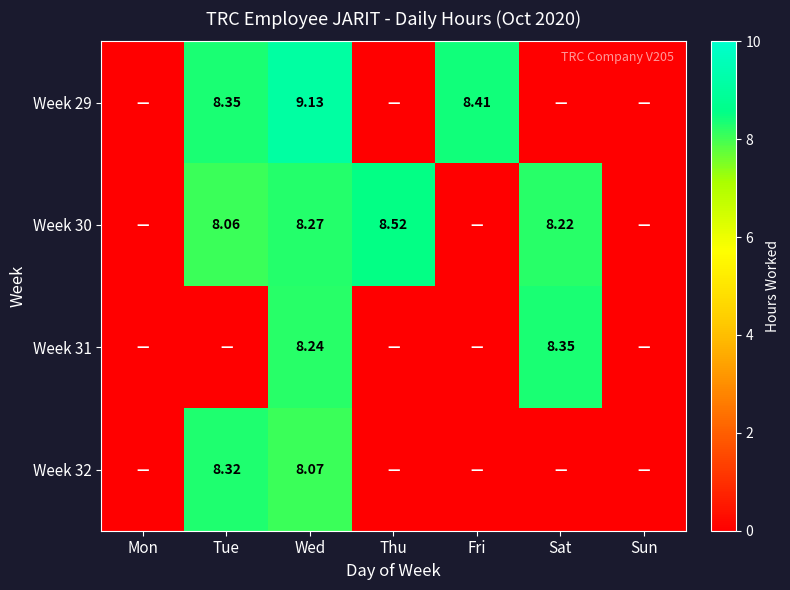

True or false: Week 29 has a value of 5.4 at Wed.

False